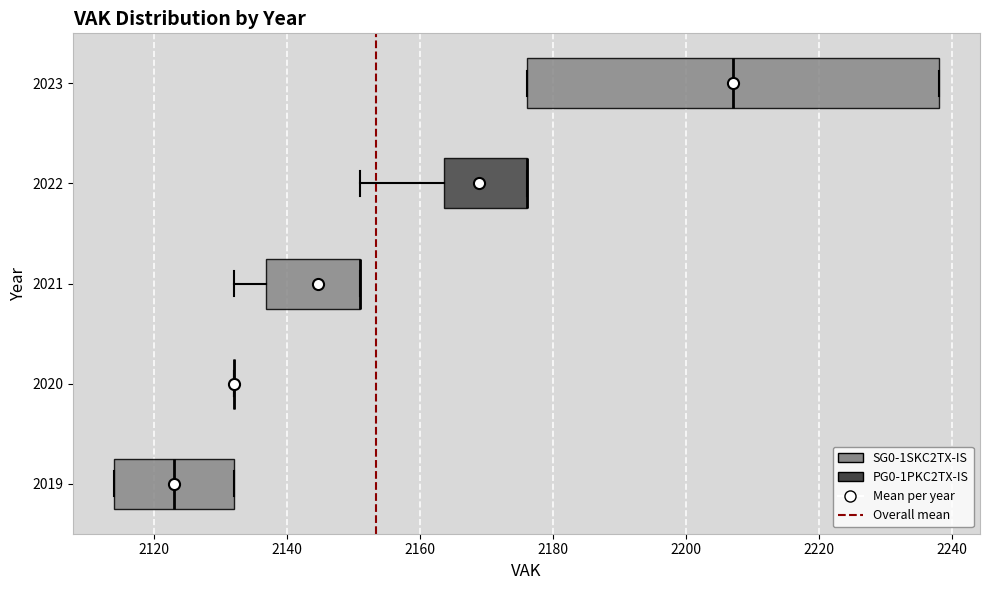

Which box is the widest, from its left edge to its right edge?

2023